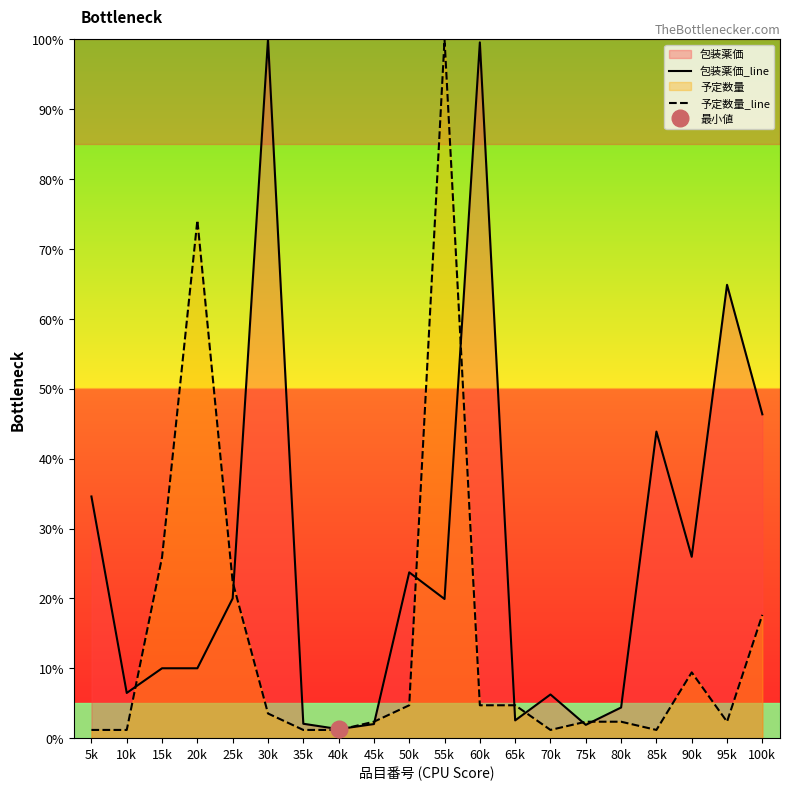

What is the label of the 8th point from the left?

40k